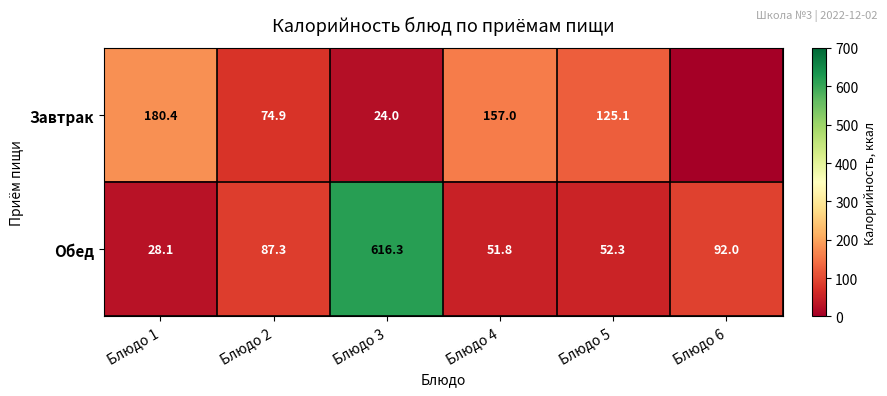

What is the minimum value for Обед?

28.1